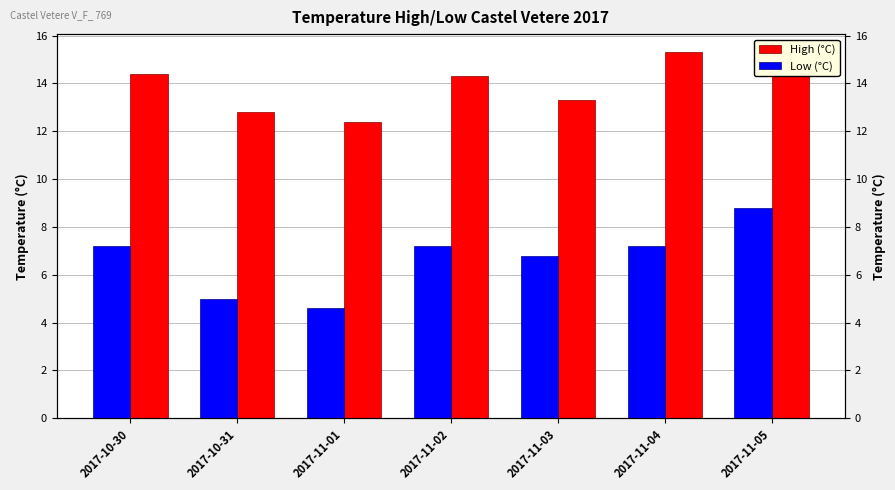

How many data points in High (°C) are less than 14?

3